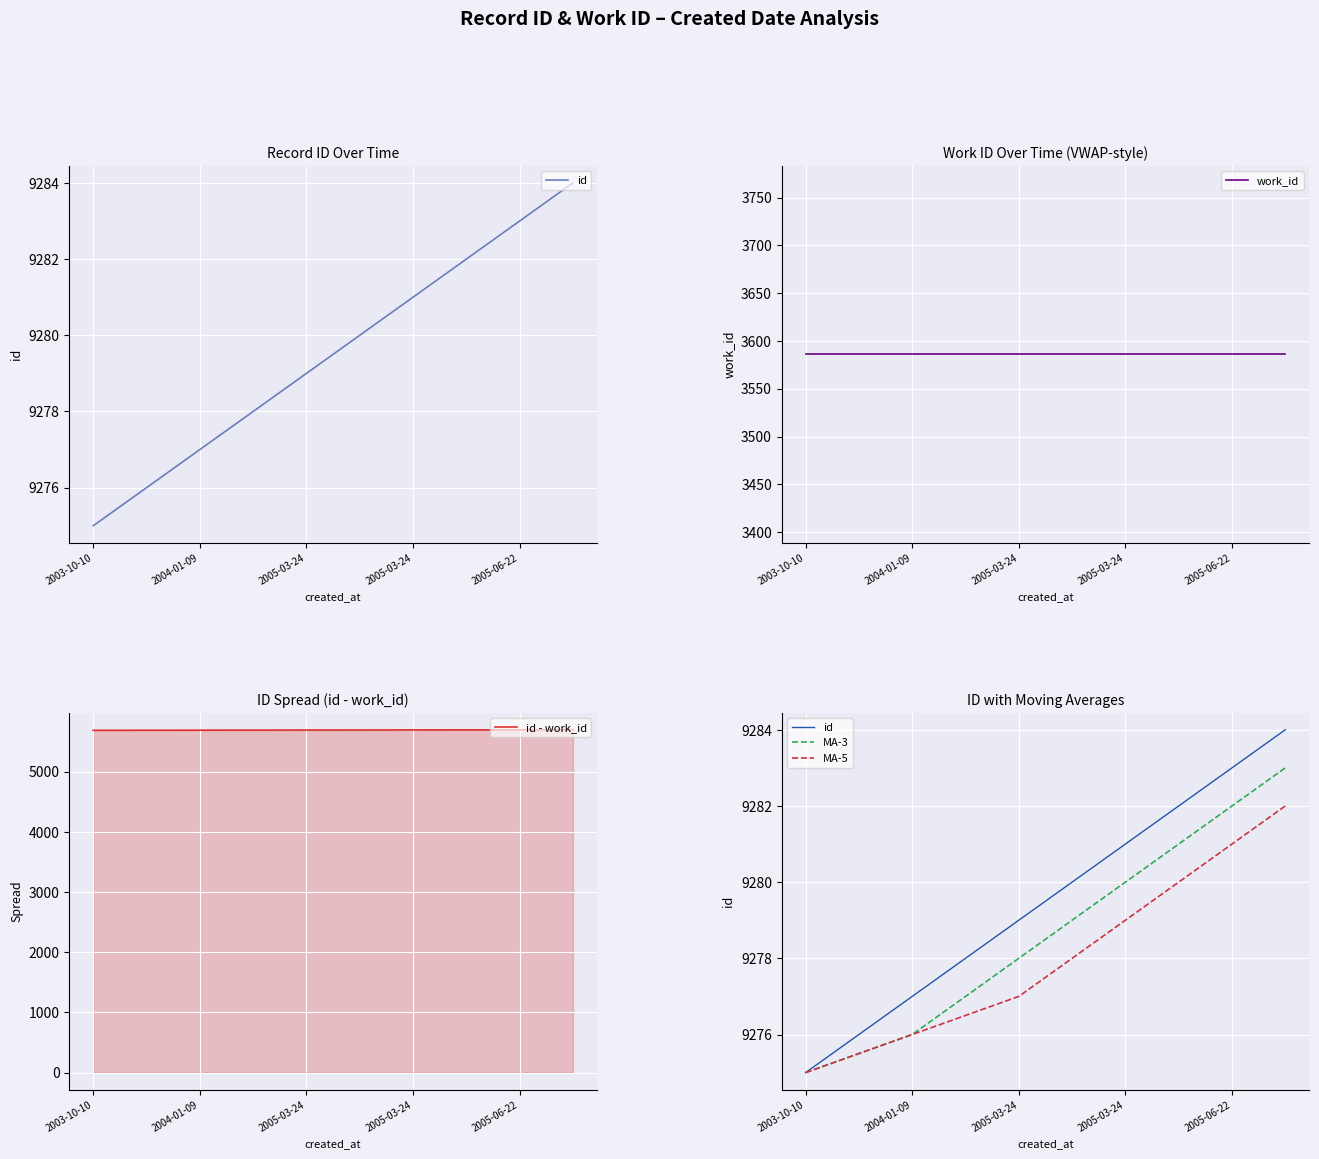

Does the chart display data point markers on the line(s)?

No